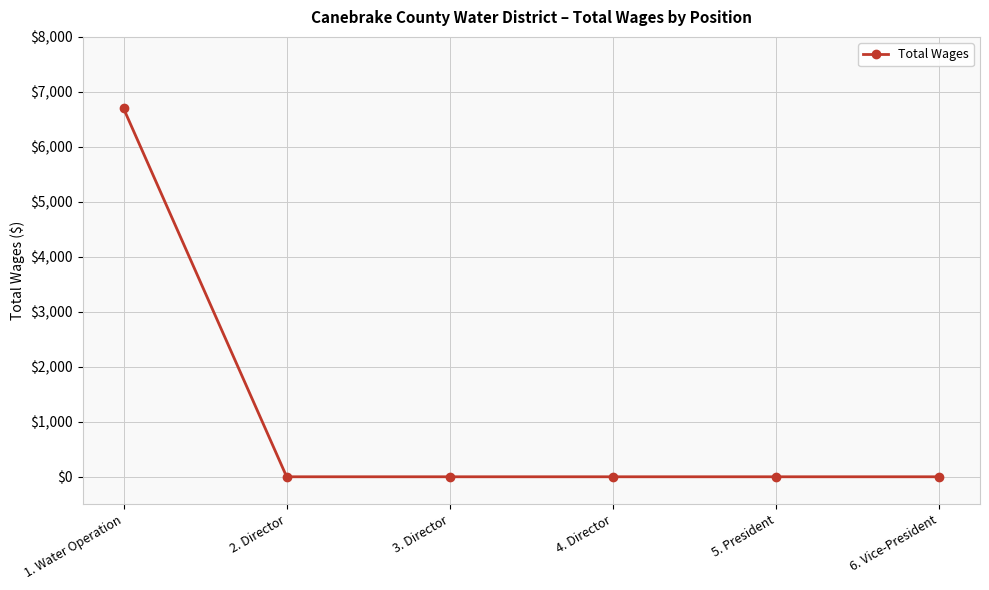

True or false: the data shows -4045 at 4. Director.

False